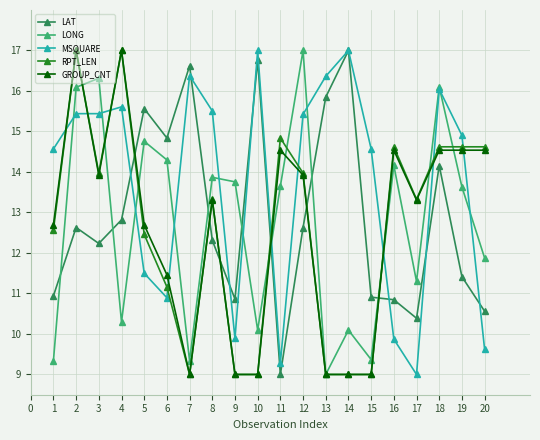

What is the value of the GROUP_CNT point at the 10th from the left?

9.0